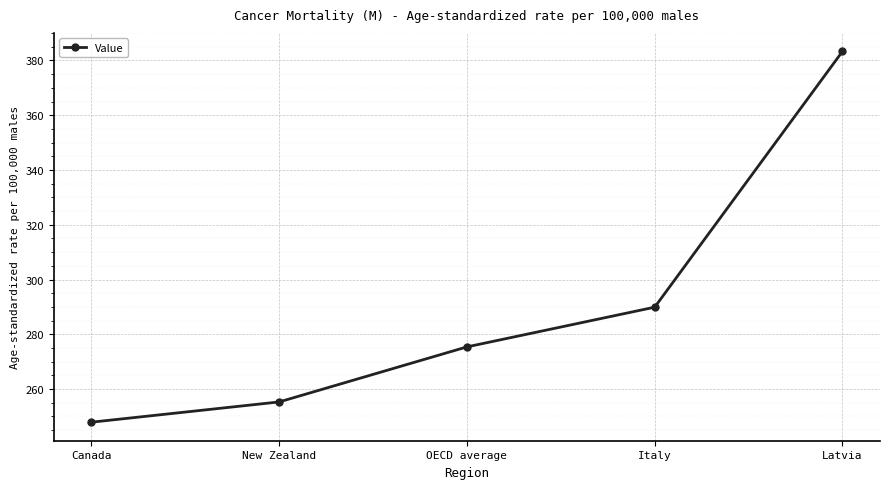

What position from the right is Canada?

5